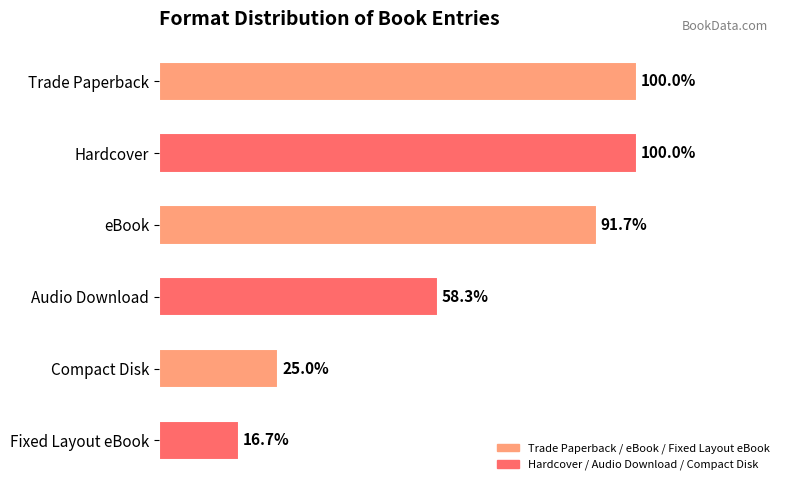

Are the bars horizontal?

Yes